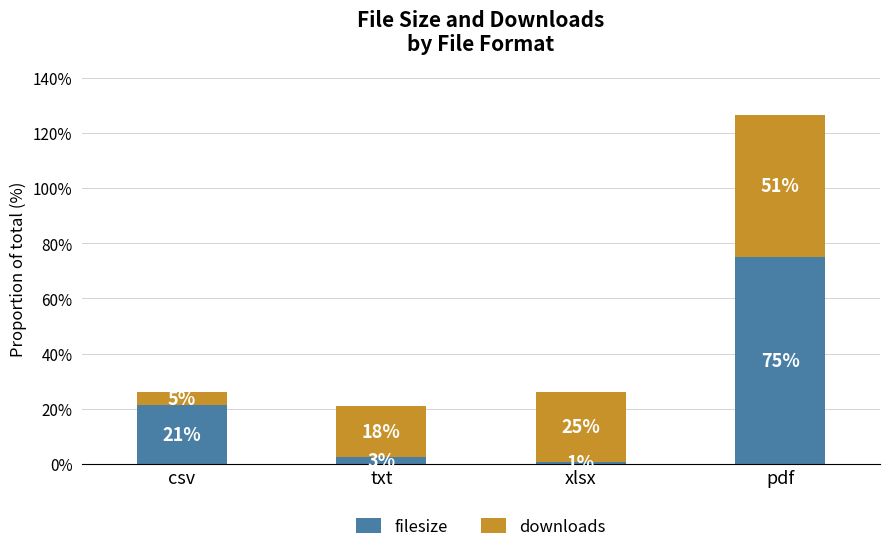

What are all the series names shown in the legend?

filesize, downloads